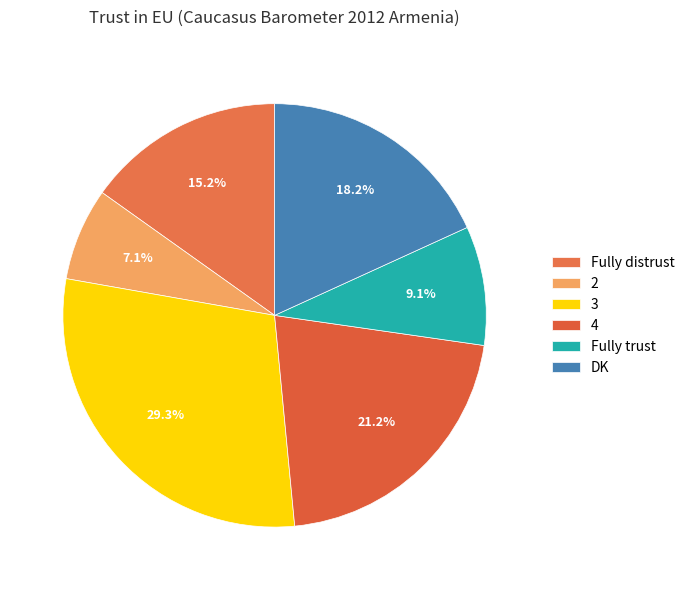

How much of the chart is everything except 2?

92.9%